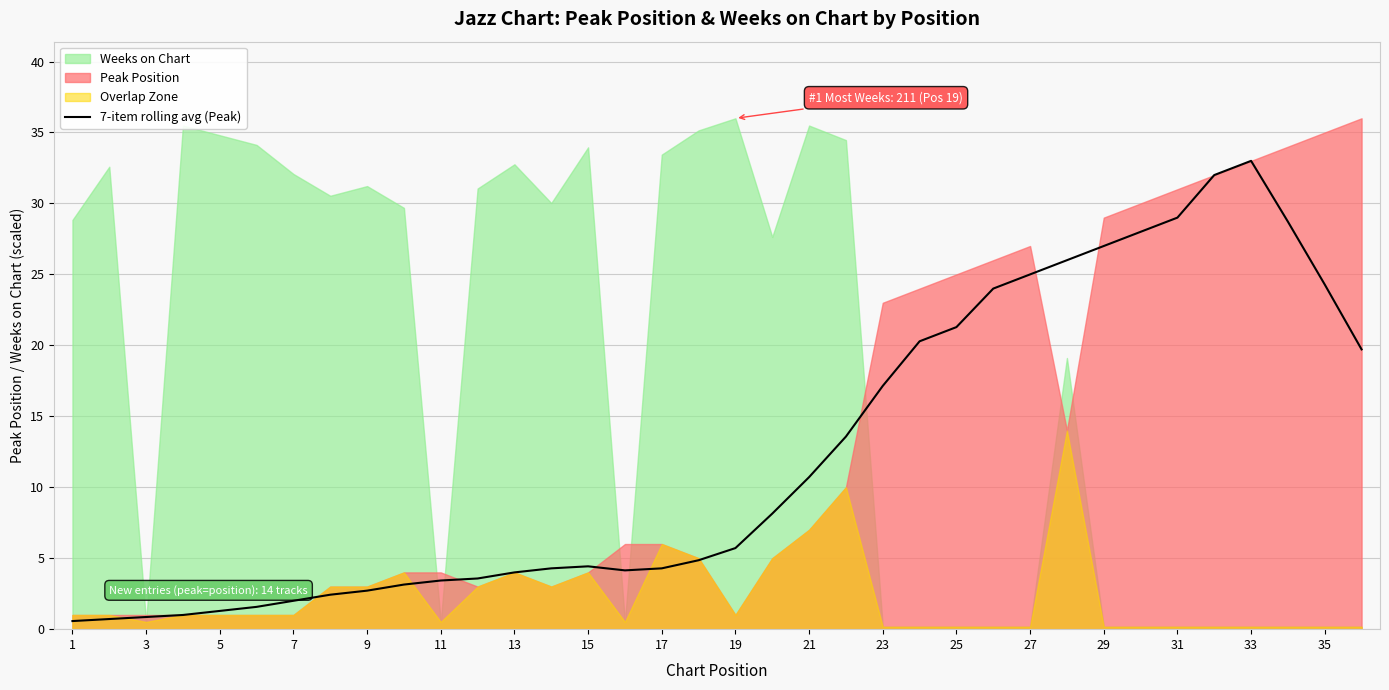

The 7-item rolling avg (Peak) series shows 6.1 at 13. True or false?

False